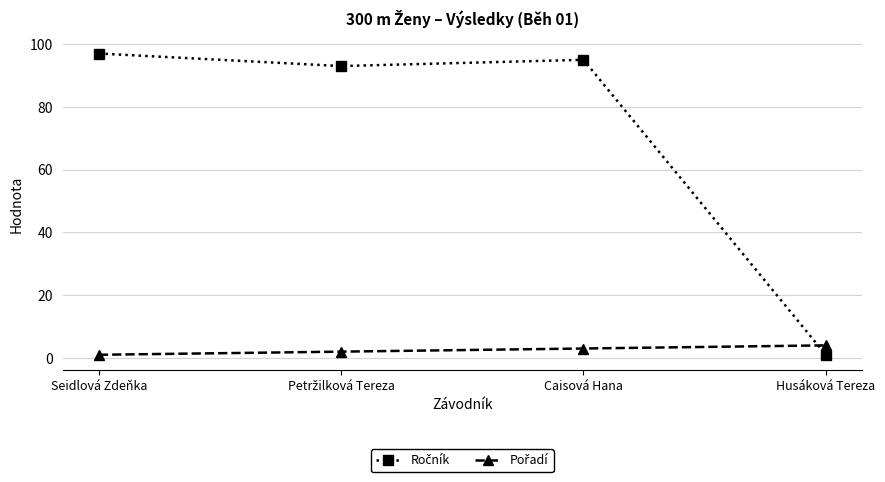

What is the maximum value shown in the chart?

97